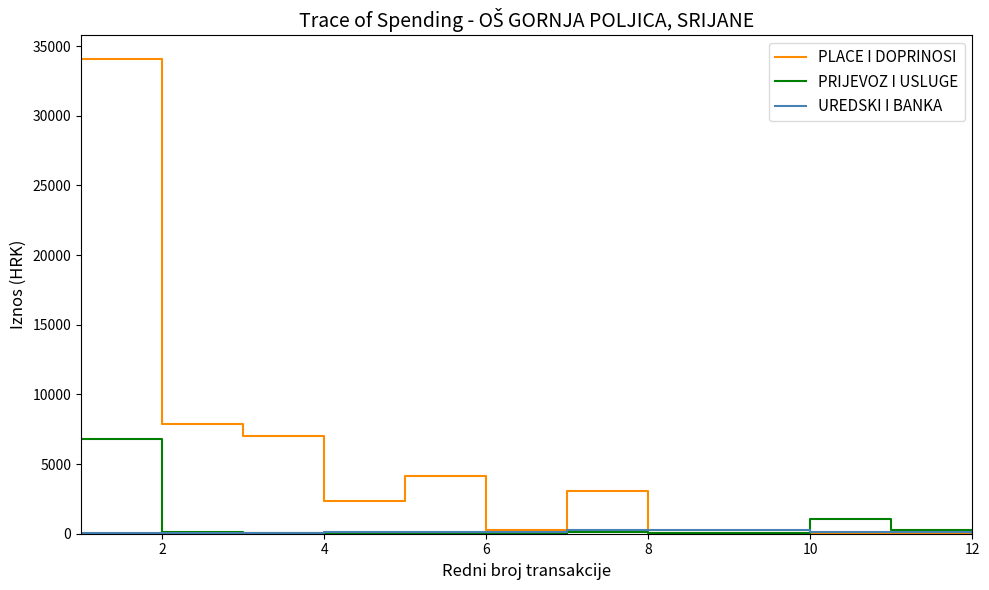

Which series has the widest spread of values?

PLACE I DOPRINOSI